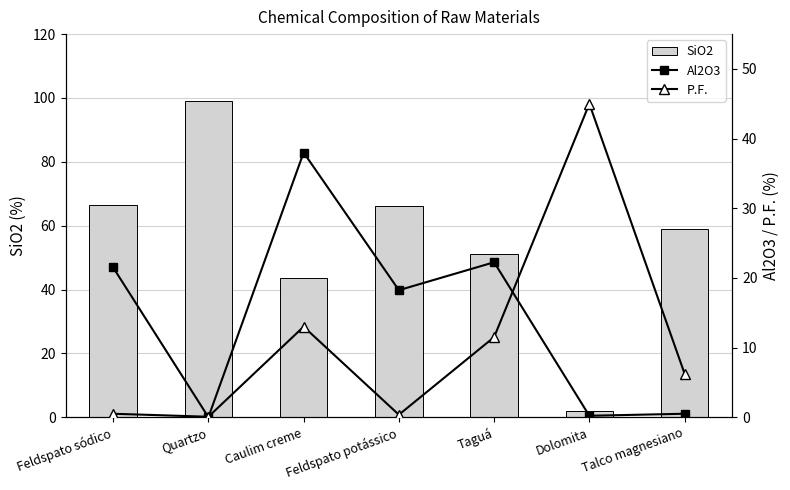

Rank the series by their maximum value, from lowest to highest.

Al2O3, P.F., SiO2